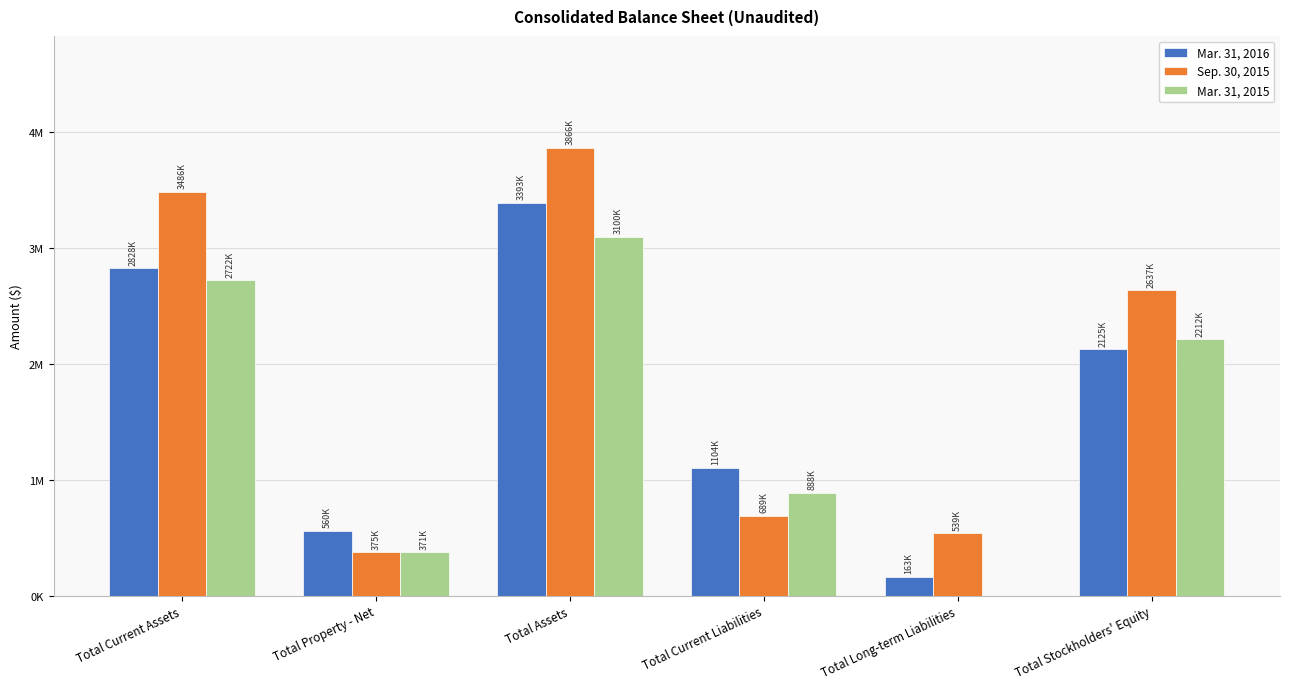

What are all the series names shown in the legend?

Mar. 31, 2016, Sep. 30, 2015, Mar. 31, 2015